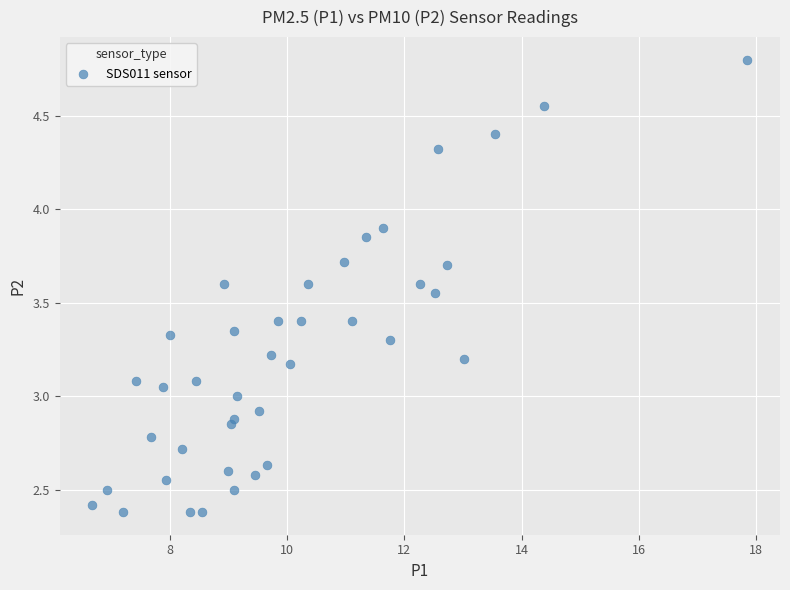

What is the range of Y values (max minus min)?

2.4